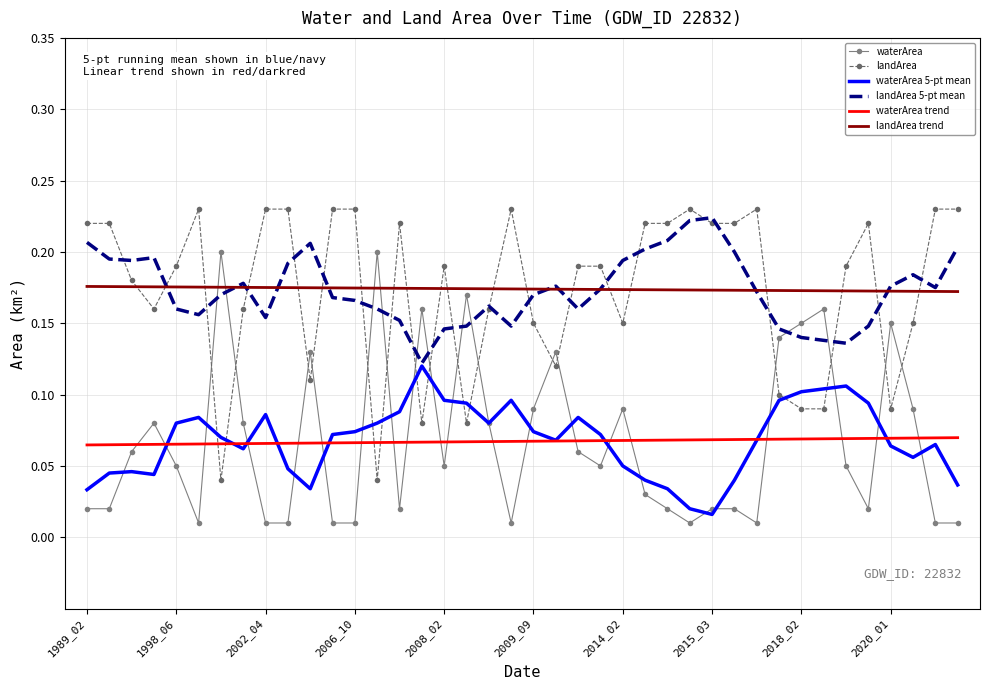

True or false: landArea trend and waterArea trend intersect in this chart.

False